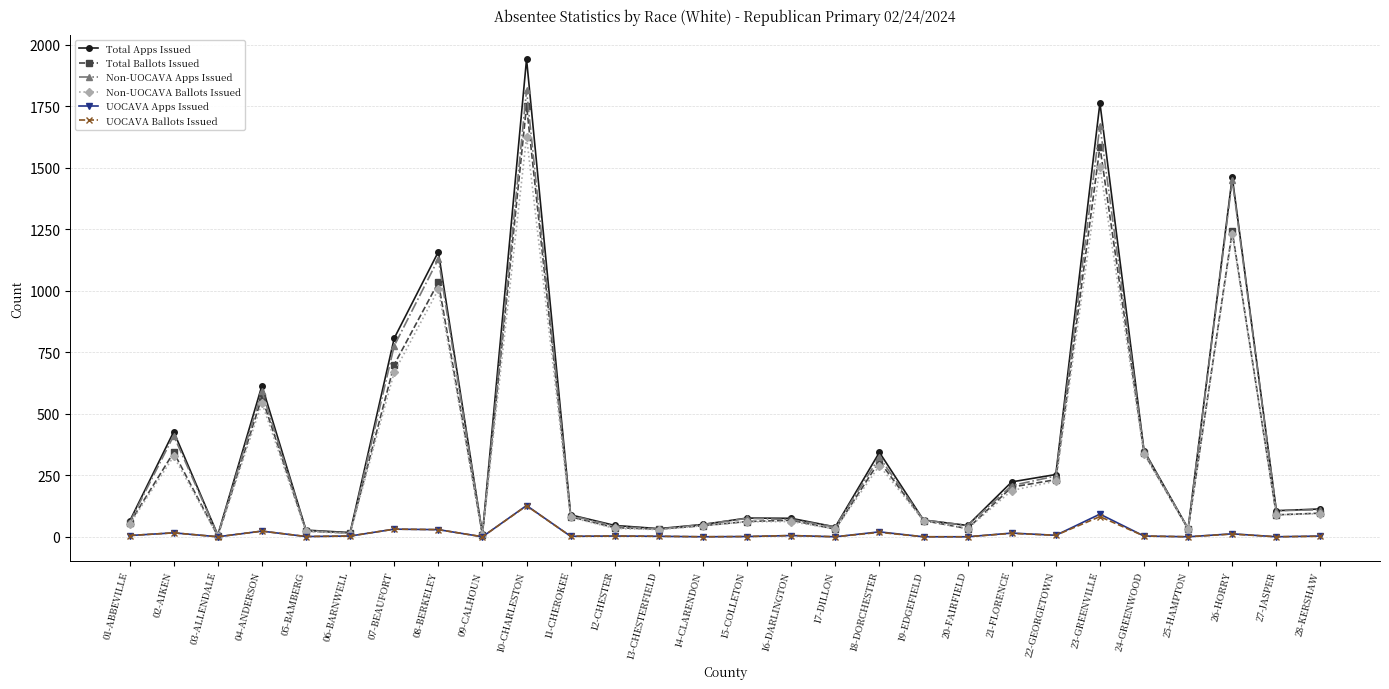

What is the greatest value displayed?

1941